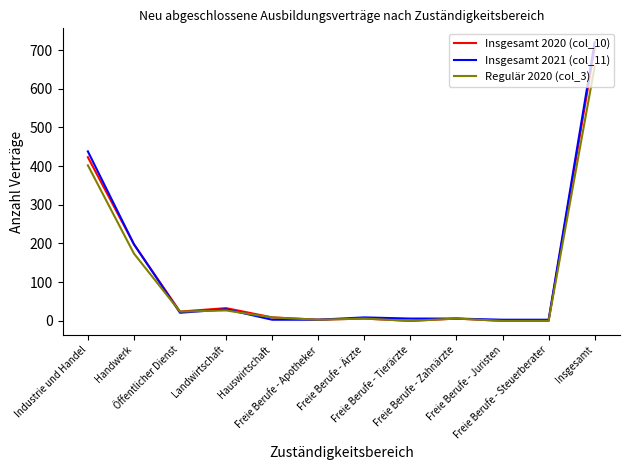

How many categories are shown in the chart?

12